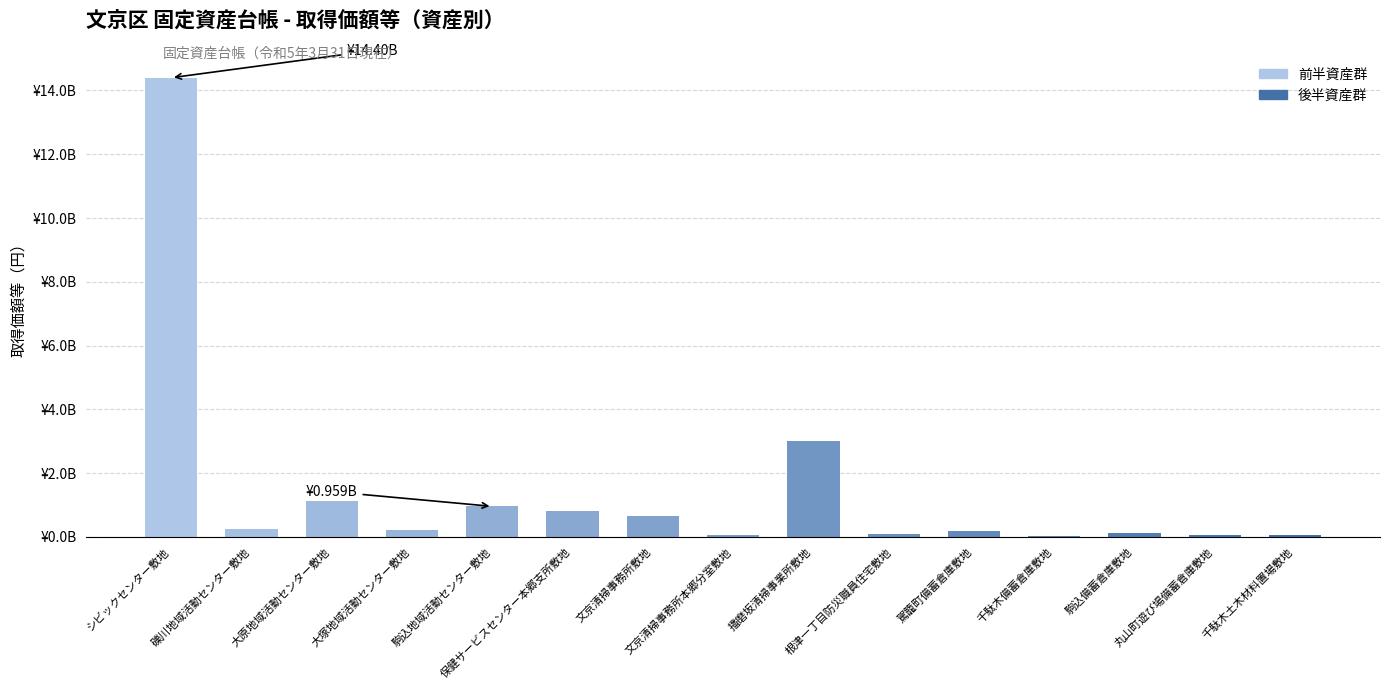

What is the sum of all values?

22084106772